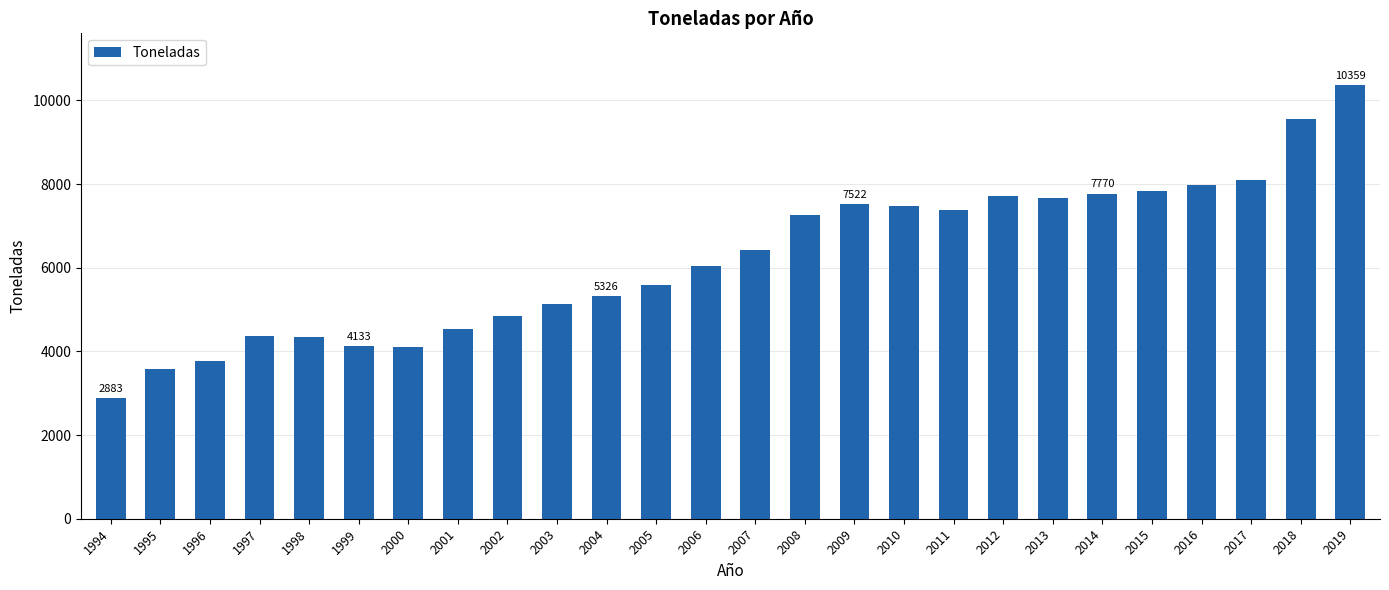

What is the value of the 12th bar from the left?

5588